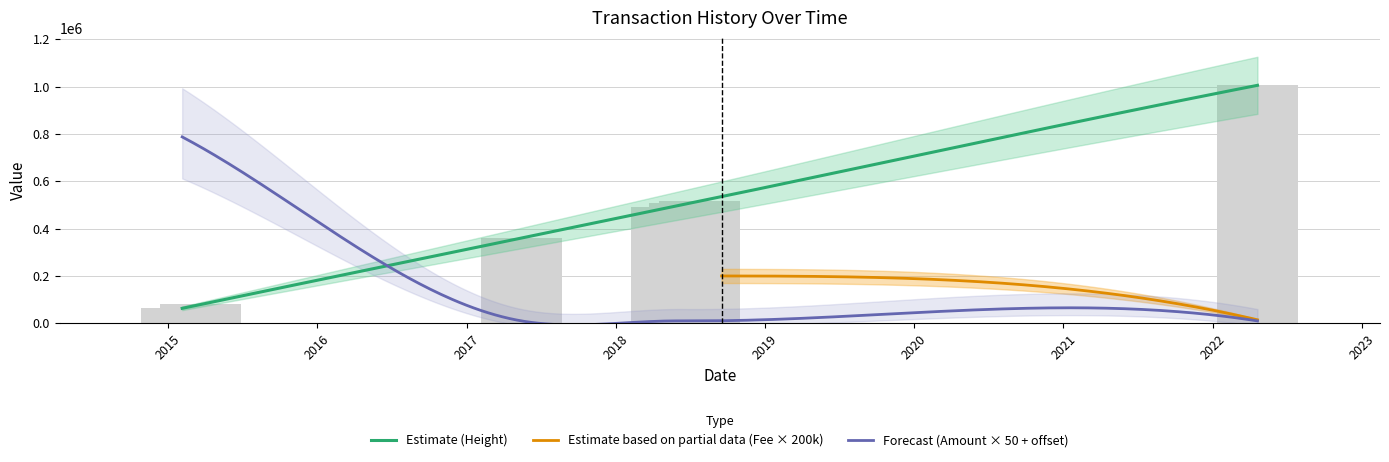

List the series in order of their peak value, lowest first.

Fee, Amount, Height